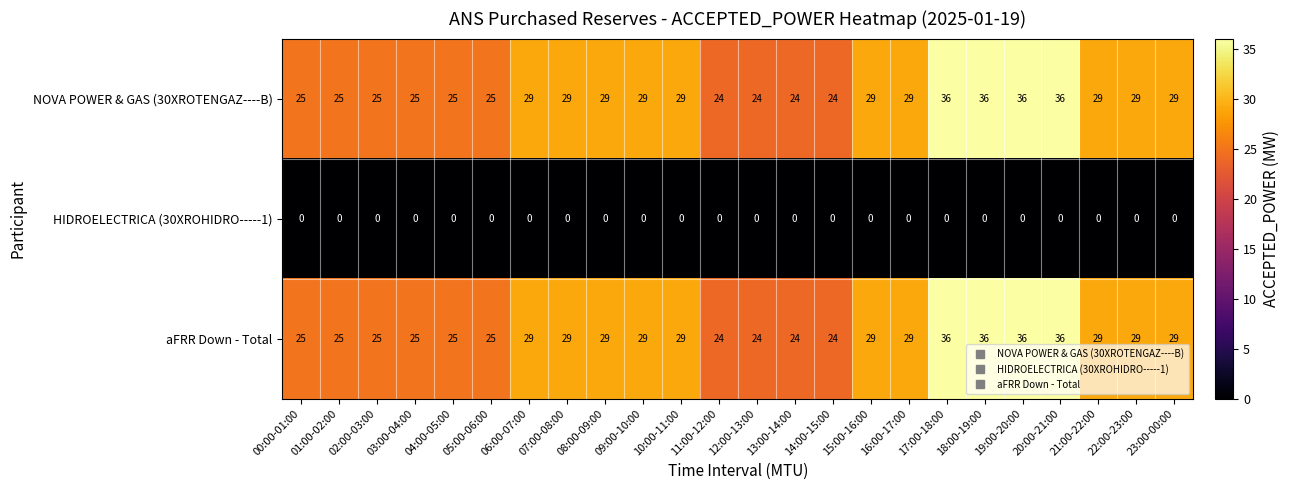

The aFRR Down - Total series shows 29 at 10:00-11:00. True or false?

True